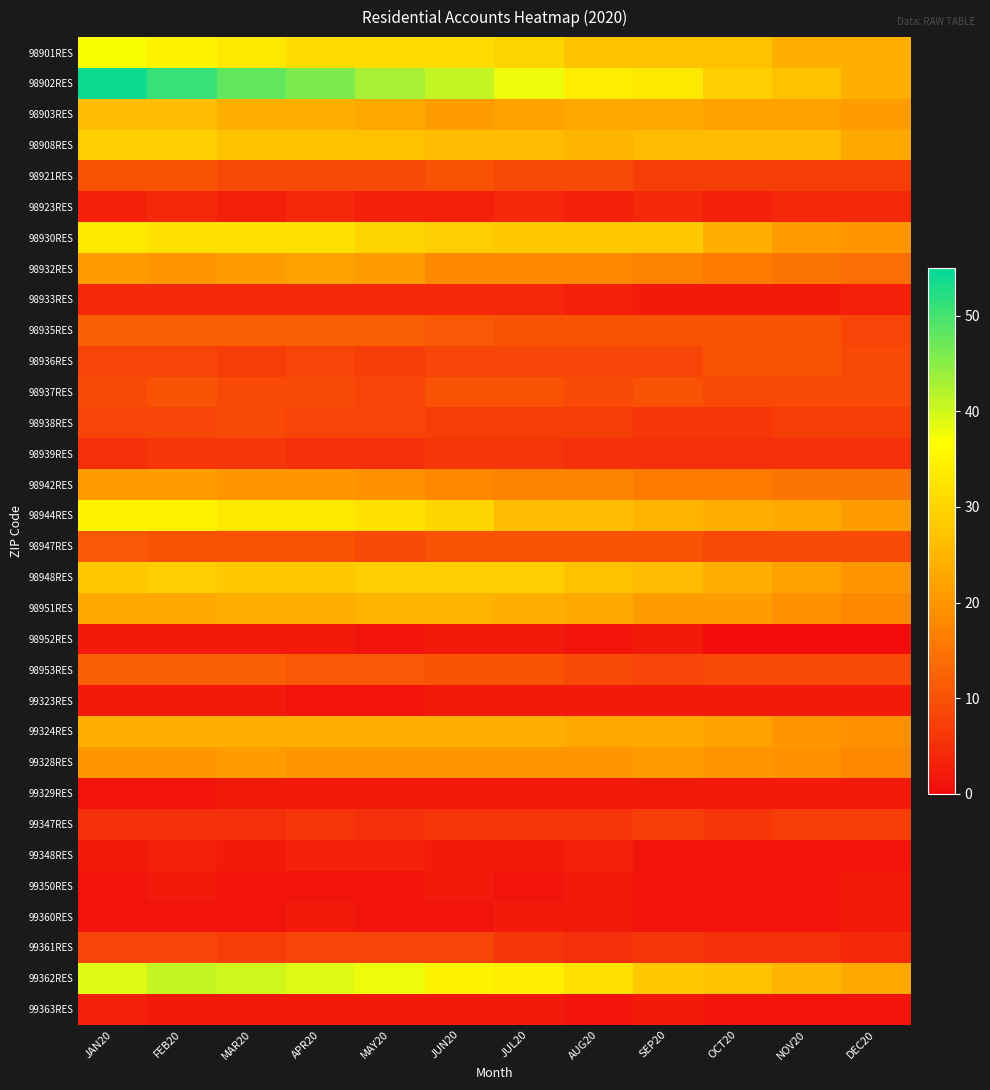

What is the spread (max minus min) of values at DEC20?

24